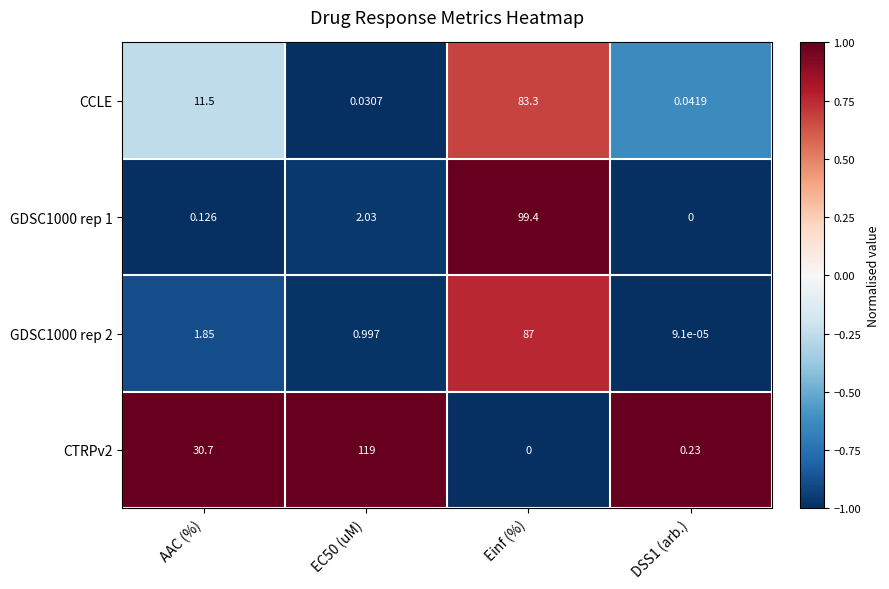

Which series has the largest total across all categories?

CTRPv2